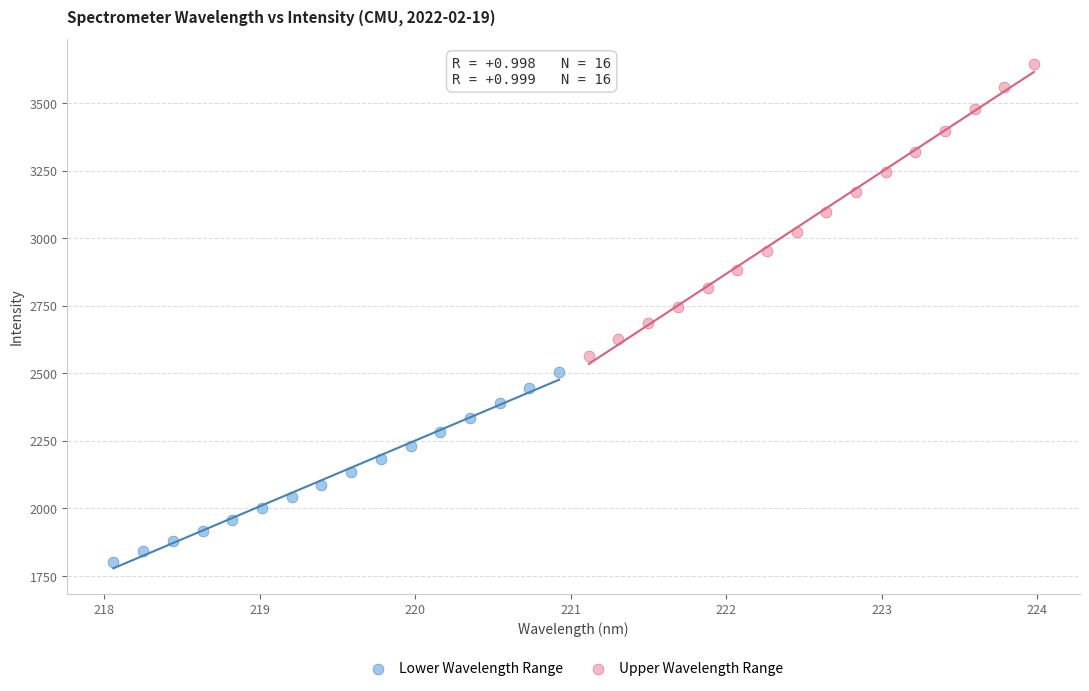

Which series reaches the maximum Y coordinate?

Upper Wavelength Range